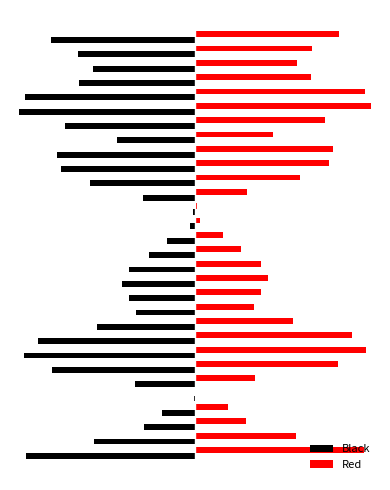

List the series in order of their overall mean, lowest first.

Black, Red